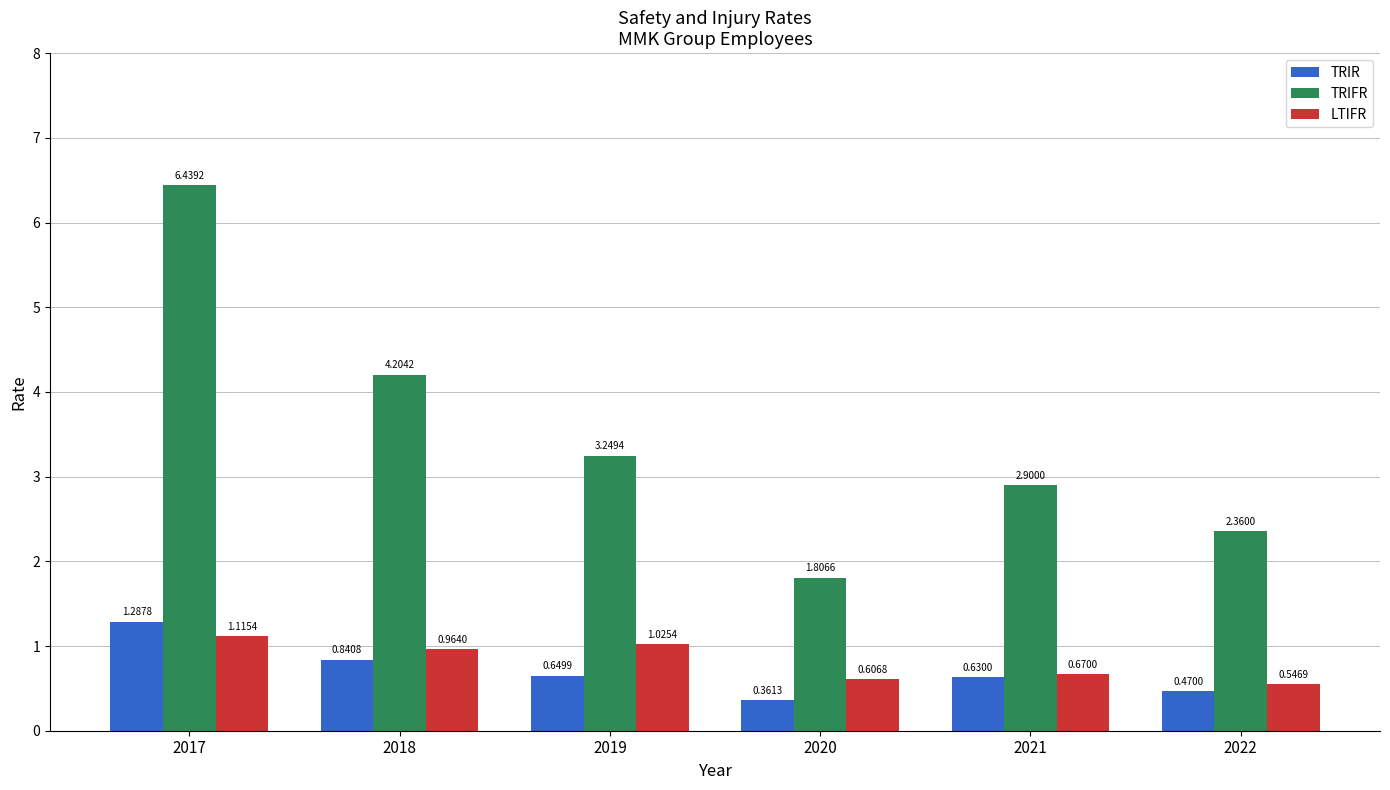

Rank the series by their maximum value, from highest to lowest.

TRIFR, TRIR, LTIFR